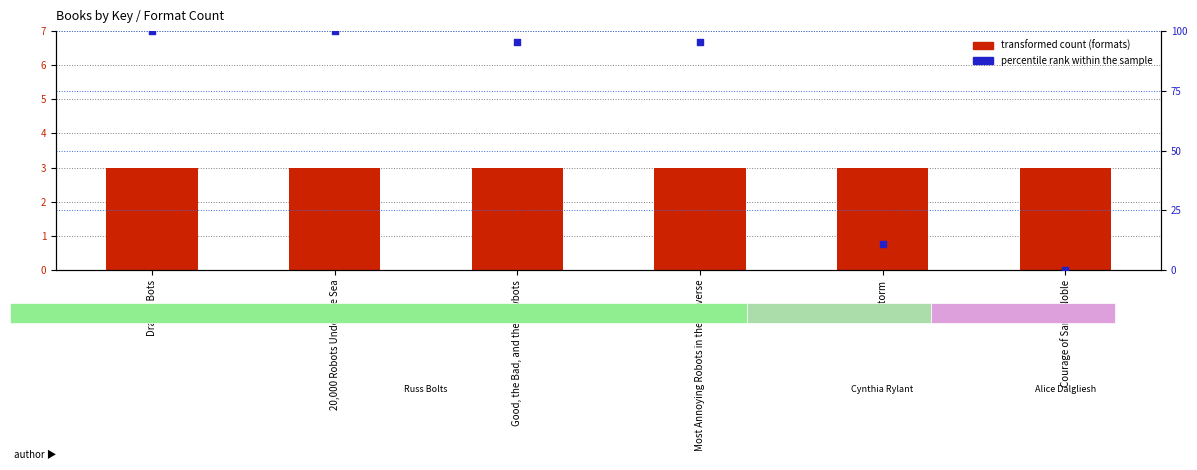

Is the value of percentile rank within the sample at Storm greater than the value of Number of Formats at Dragon Bots?

Yes